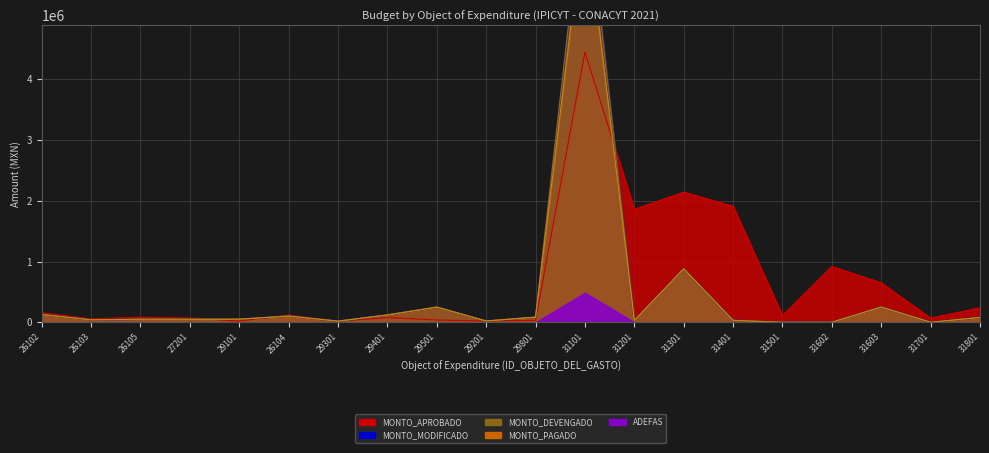

What is the value of the MONTO_PAGADO point at the 4th from the left?

50000